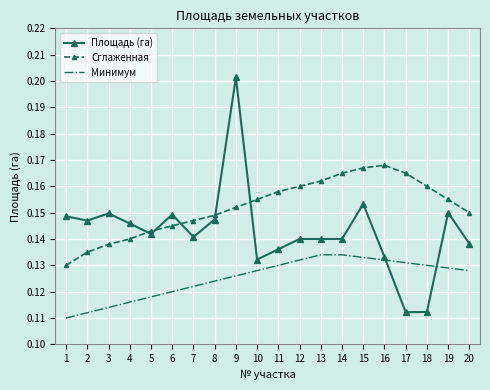

Rank the series by their average value, from highest to lowest.

Сглаженная, Площадь (га), Минимум